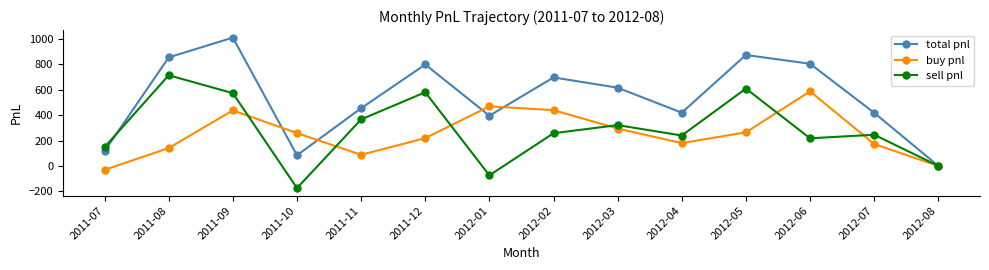

The sell pnl series shows 91 at 2011-07. True or false?

False